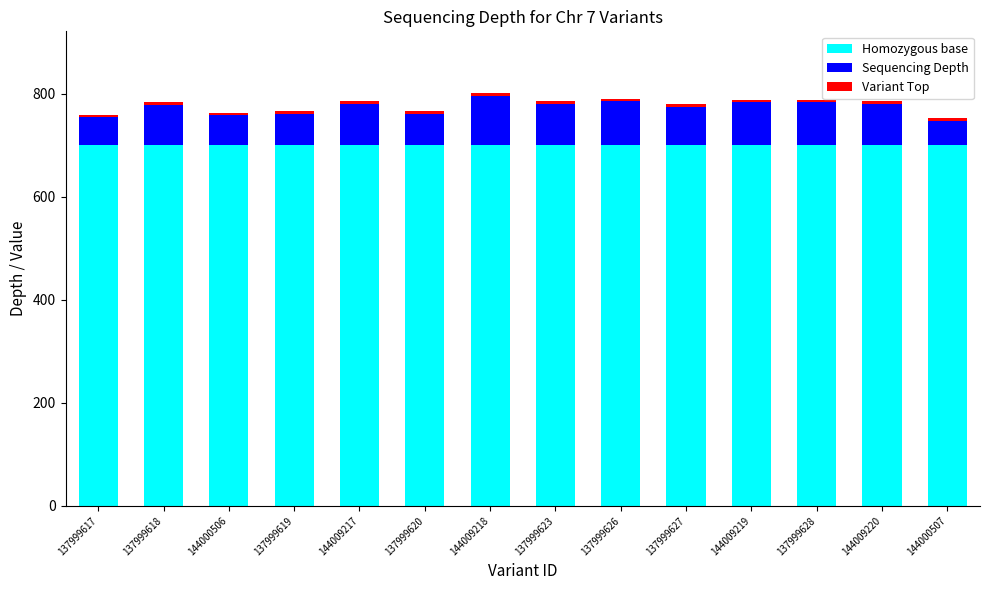

What is the lowest value of the Homozygous base series?

700